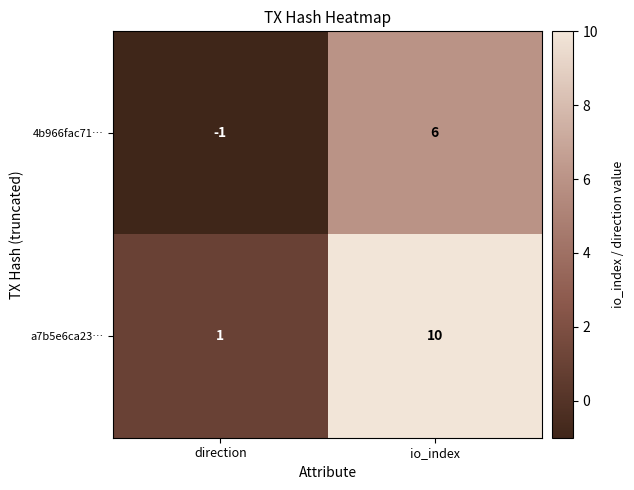

At which category does the chart reach its minimum across all series?

direction